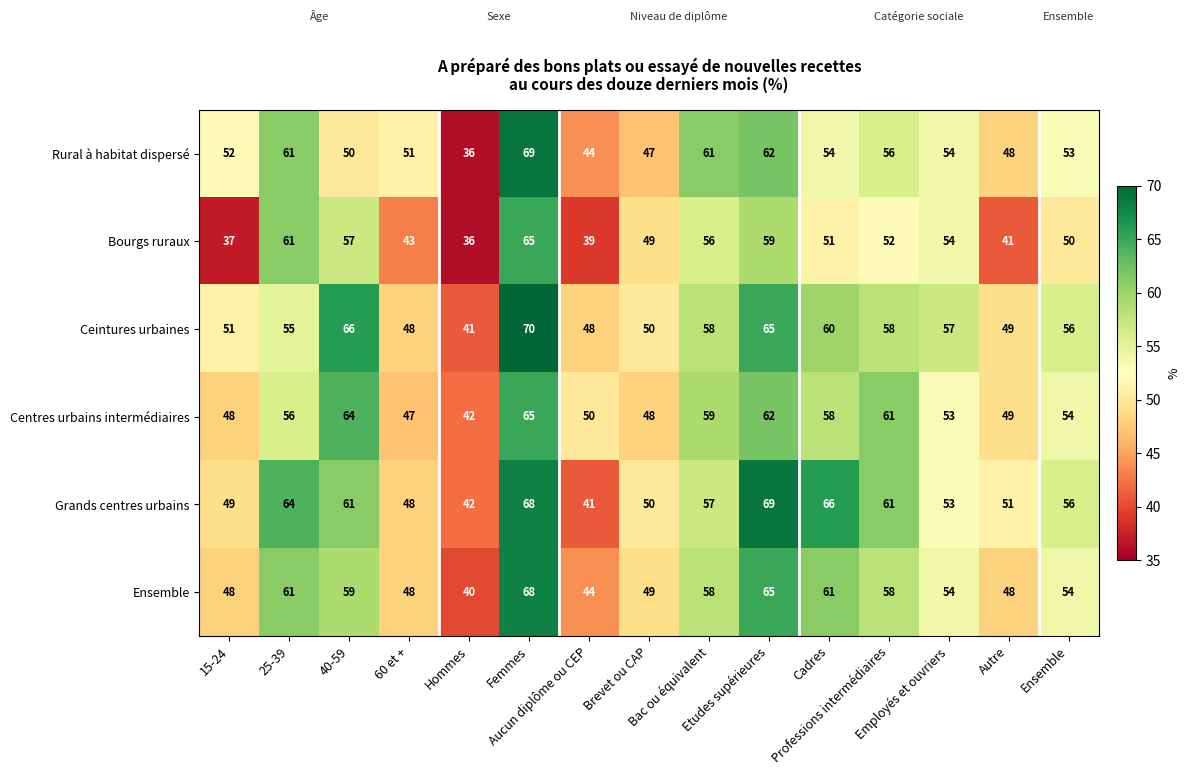

At how many categories does at least one series exceed 54?

9